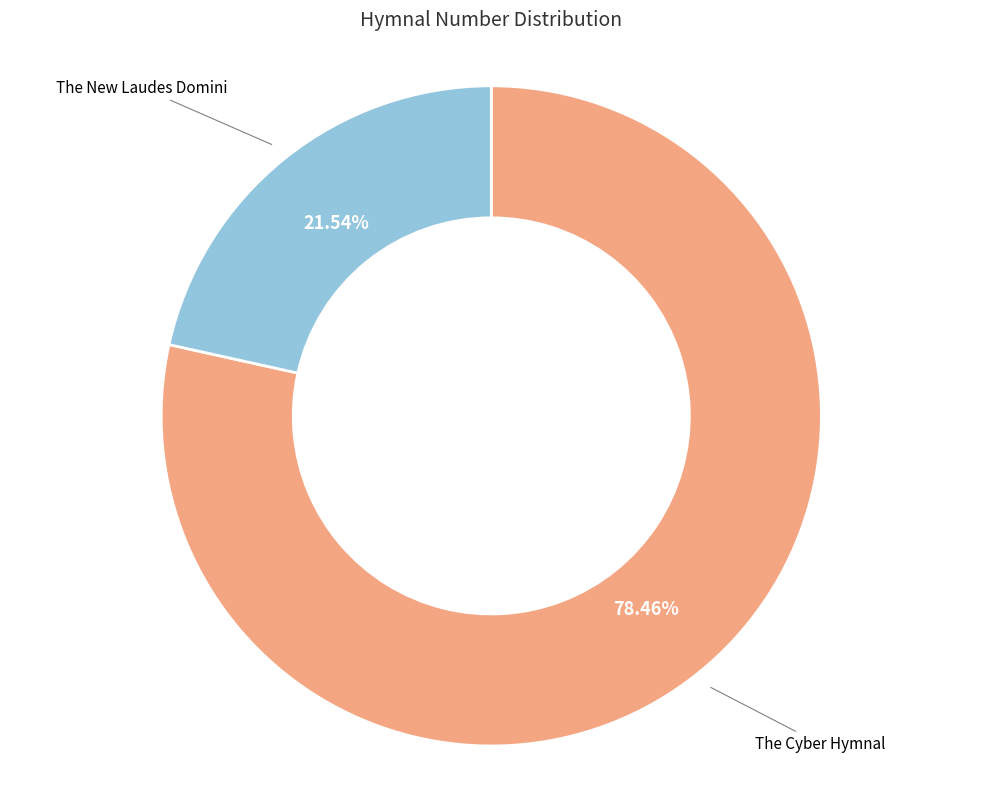

What percentage is the The New Laudes Domini slice, to the nearest percent?

22%